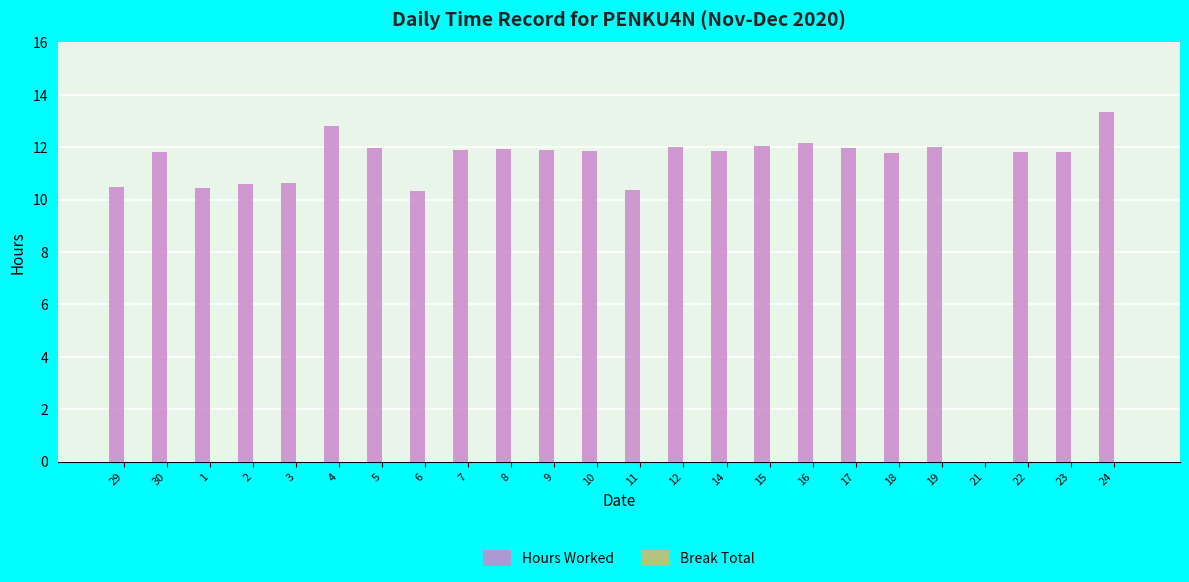

What is the greatest value displayed?

13.3